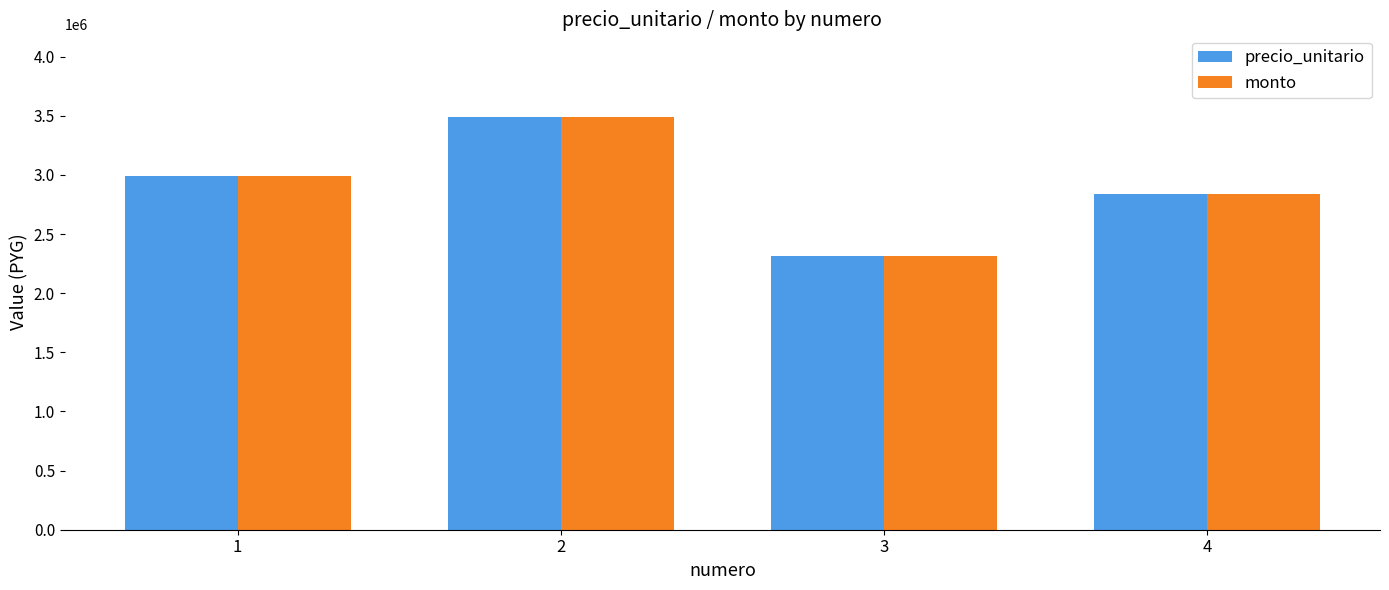

At how many categories does at least one series exceed 3073895?

1